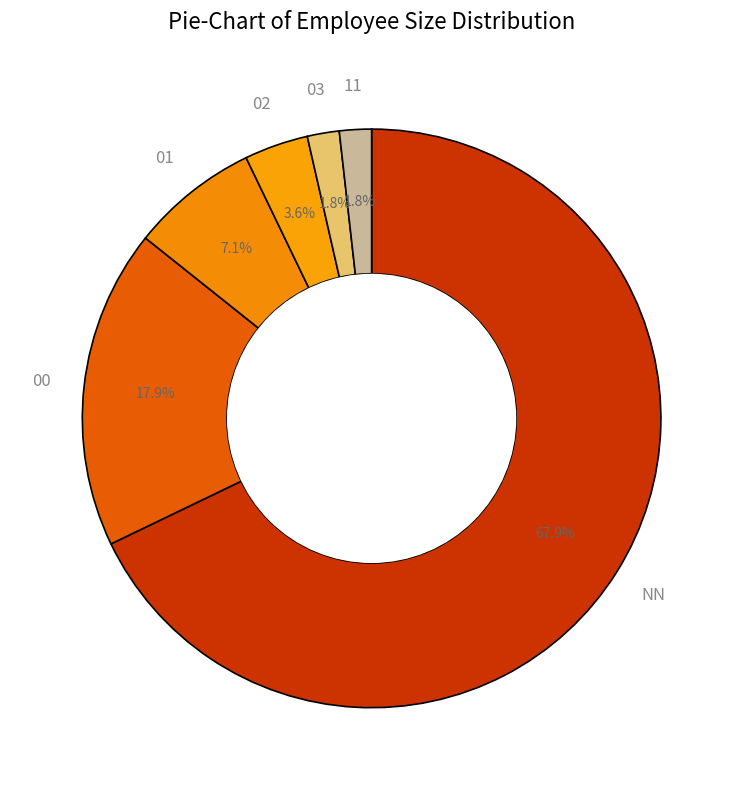

To the nearest percent, what is the difference between the largest and smallest slice percentages?

66%